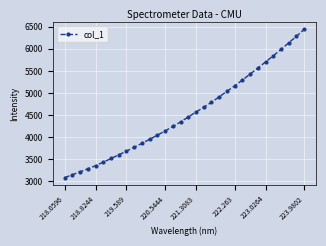

What is the greatest value displayed?

6440.0